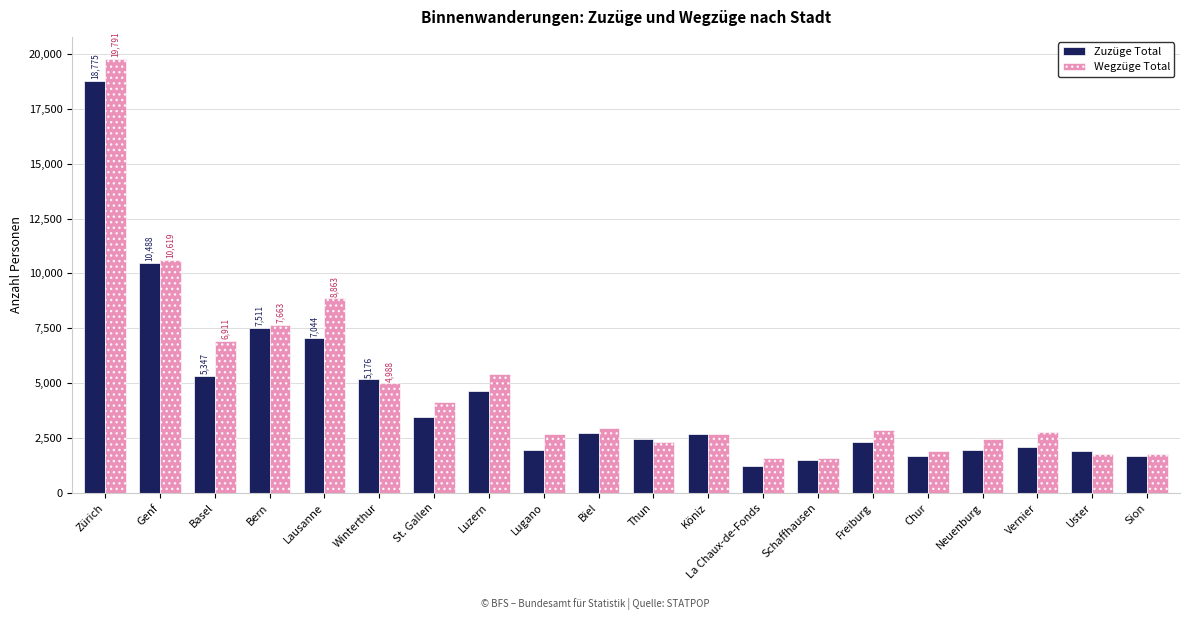

Where is Wegzüge Total nearest to the value 10684?

Genf